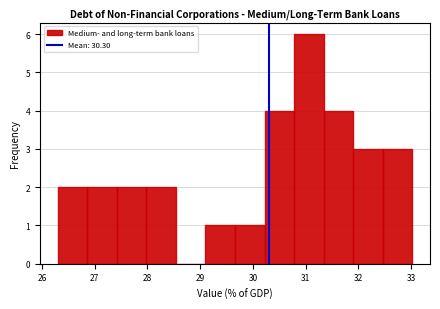

Over which range of the x-axis is the bar tallest?

30.78 to 31.34